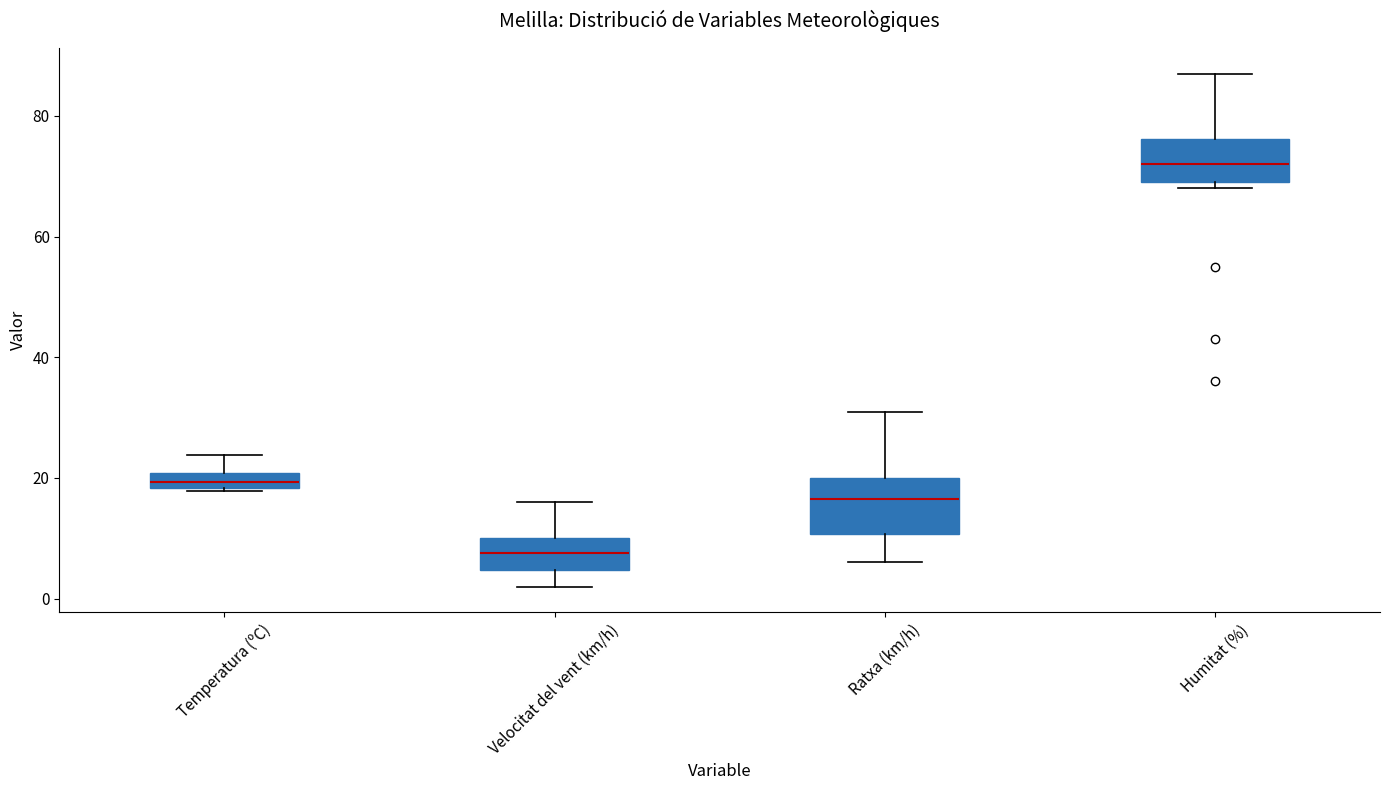

Where does the median line of the box for Ratxa (km/h) sit on the y-axis? The values are not printed on the chart, so give them approximately, as read against the axis.

16